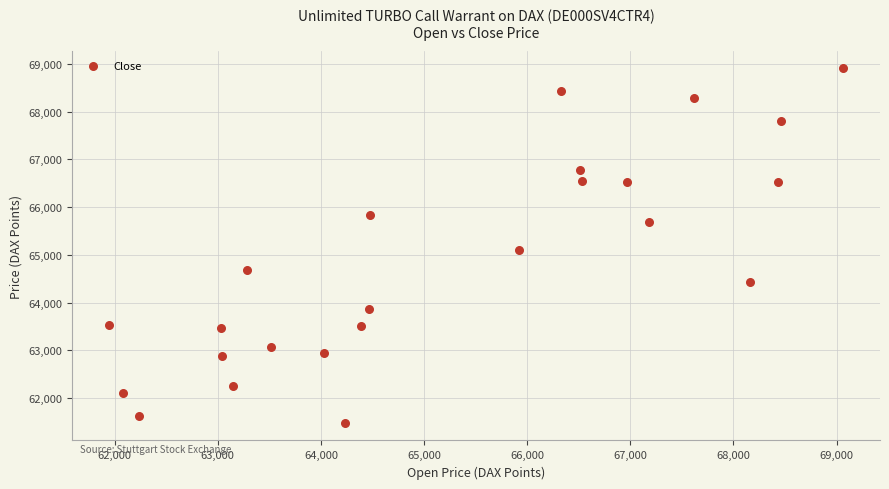

What Y value in the scatter plot is closest to 65195?

65095